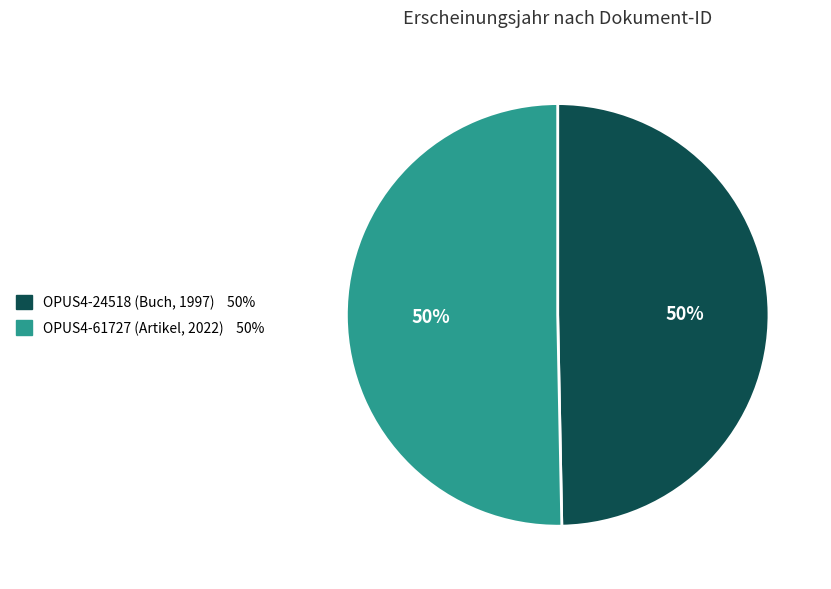

Do OPUS4-61727 (Artikel, 2022) and OPUS4-24518 (Buch, 1997) together represent more than half of the pie?

Yes